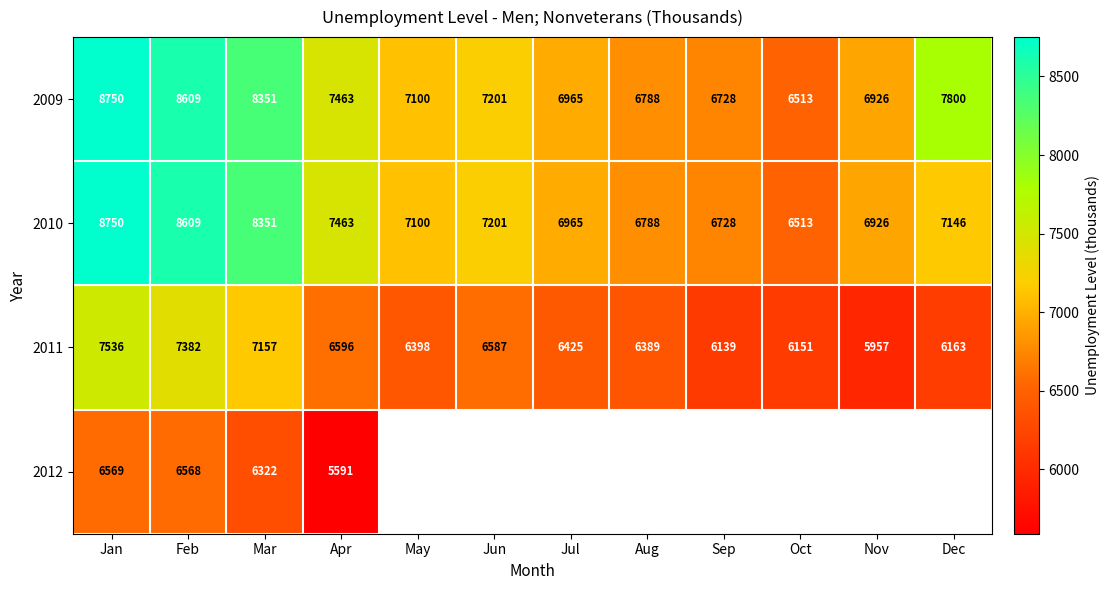

What is the total value across all series at Jan?

31605